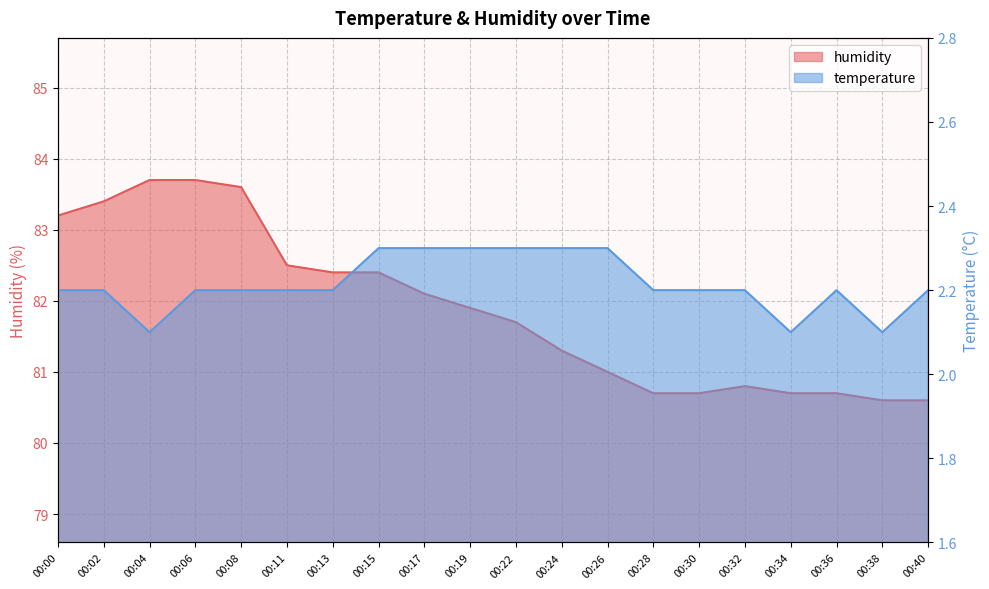

At which category does the chart reach its minimum across all series?

00:04